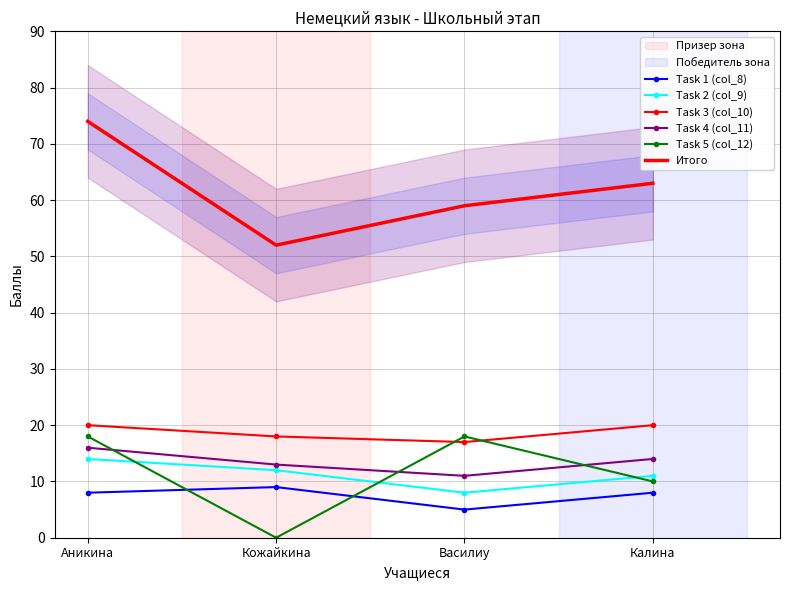

How many data points in Итого are above 63?

1